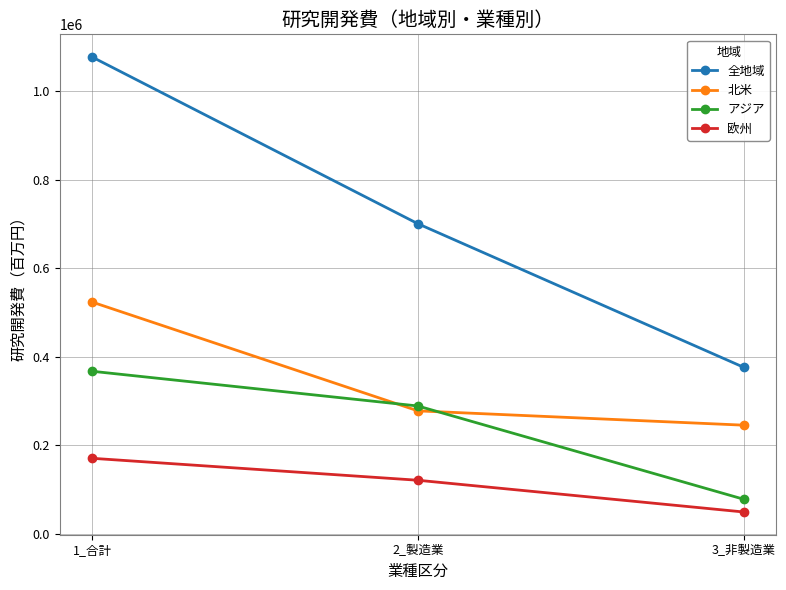

Does the chart display data point markers on the line(s)?

Yes